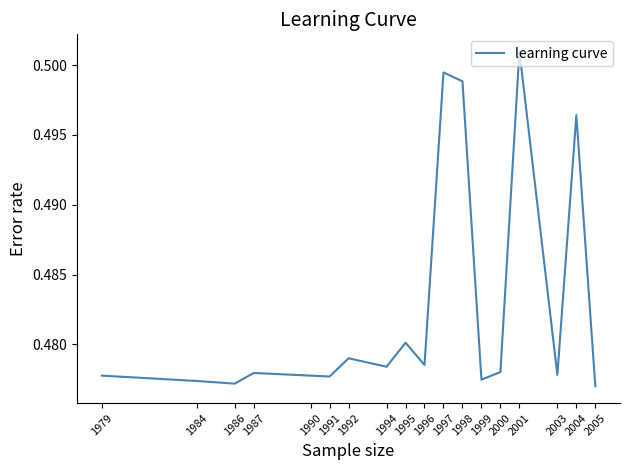

What is the sum of the values at 2003 and 1991?

1.0